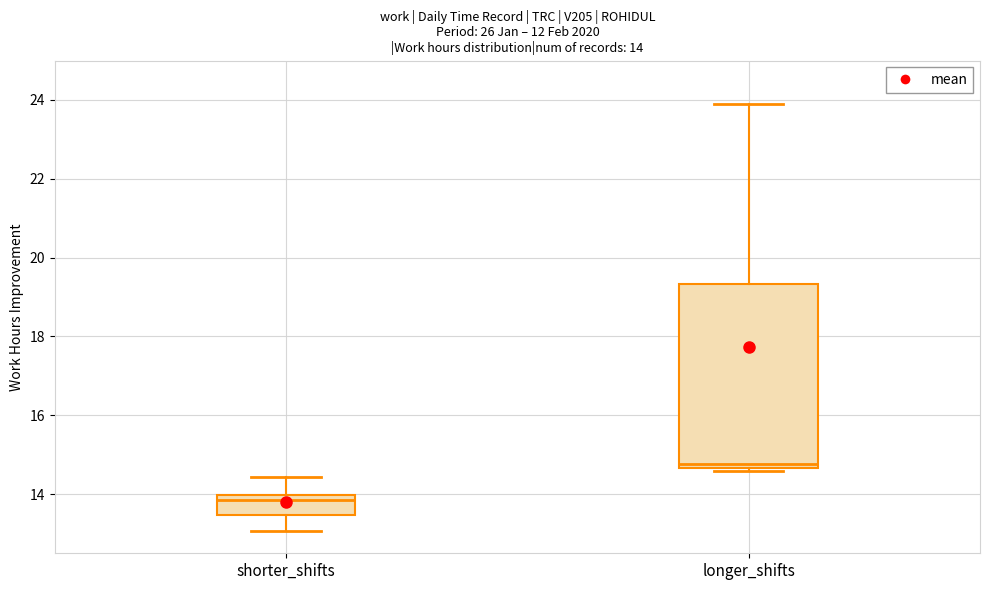

Which box has the highest median line?

longer_shifts